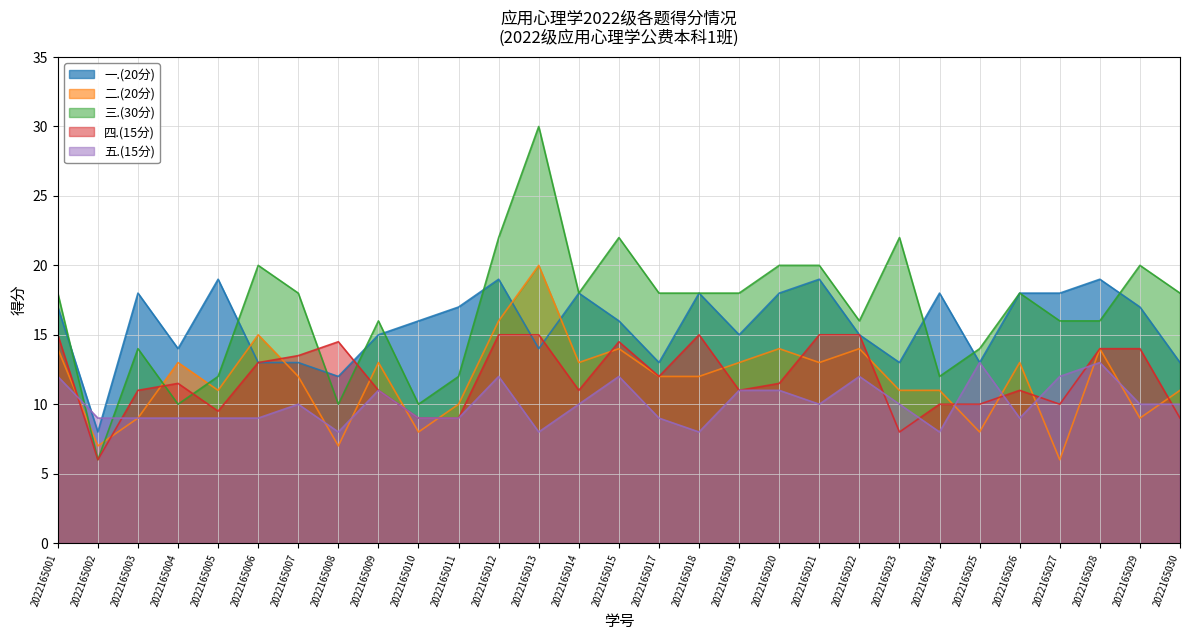

Reading left to right, extract all data points from this chart.

一.(20分): 2022165001=17.0	2022165002=8.0	2022165003=18.0	2022165004=14.0	2022165005=19.0	2022165006=13.0	2022165007=13.0	2022165008=12.0	2022165009=15.0	2022165010=16.0	2022165011=17.0	2022165012=19.0	2022165013=14.0	2022165014=18.0	2022165015=16.0	2022165017=13.0	2022165018=18.0	2022165019=15.0	2022165020=18.0	2022165021=19.0	2022165022=15.0	2022165023=13.0	2022165024=18.0	2022165025=13.0	2022165026=18.0	2022165027=18.0	2022165028=19.0	2022165029=17.0	2022165030=13.0
二.(20分): 2022165001=14.0	2022165002=7.0	2022165003=9.0	2022165004=13.0	2022165005=11.0	2022165006=15.0	2022165007=12.0	2022165008=7.0	2022165009=13.0	2022165010=8.0	2022165011=10.0	2022165012=16.0	2022165013=20.0	2022165014=13.0	2022165015=14.0	2022165017=12.0	2022165018=12.0	2022165019=13.0	2022165020=14.0	2022165021=13.0	2022165022=14.0	2022165023=11.0	2022165024=11.0	2022165025=8.0	2022165026=13.0	2022165027=6.0	2022165028=14.0	2022165029=9.0	2022165030=11.0
三.(30分): 2022165001=18.0	2022165002=6.0	2022165003=14.0	2022165004=10.0	2022165005=12.0	2022165006=20.0	2022165007=18.0	2022165008=10.0	2022165009=16.0	2022165010=10.0	2022165011=12.0	2022165012=22.0	2022165013=30.0	2022165014=18.0	2022165015=22.0	2022165017=18.0	2022165018=18.0	2022165019=18.0	2022165020=20.0	2022165021=20.0	2022165022=16.0	2022165023=22.0	2022165024=12.0	2022165025=14.0	2022165026=18.0	2022165027=16.0	2022165028=16.0	2022165029=20.0	2022165030=18.0
四.(15分): 2022165001=15.0	2022165002=6.0	2022165003=11.0	2022165004=11.5	2022165005=9.5	2022165006=13.0	2022165007=13.5	2022165008=14.5	2022165009=11.0	2022165010=9.0	2022165011=9.0	2022165012=15.0	2022165013=15.0	2022165014=11.0	2022165015=14.5	2022165017=12.0	2022165018=15.0	2022165019=11.0	2022165020=11.5	2022165021=15.0	2022165022=15.0	2022165023=8.0	2022165024=10.0	2022165025=10.0	2022165026=11.0	2022165027=10.0	2022165028=14.0	2022165029=14.0	2022165030=9.0
五.(15分): 2022165001=12.0	2022165002=9.0	2022165003=9.0	2022165004=9.0	2022165005=9.0	2022165006=9.0	2022165007=10.0	2022165008=8.0	2022165009=11.0	2022165010=9.0	2022165011=9.0	2022165012=12.0	2022165013=8.0	2022165014=10.0	2022165015=12.0	2022165017=9.0	2022165018=8.0	2022165019=11.0	2022165020=11.0	2022165021=10.0	2022165022=12.0	2022165023=10.0	2022165024=8.0	2022165025=13.0	2022165026=9.0	2022165027=12.0	2022165028=13.0	2022165029=10.0	2022165030=10.0